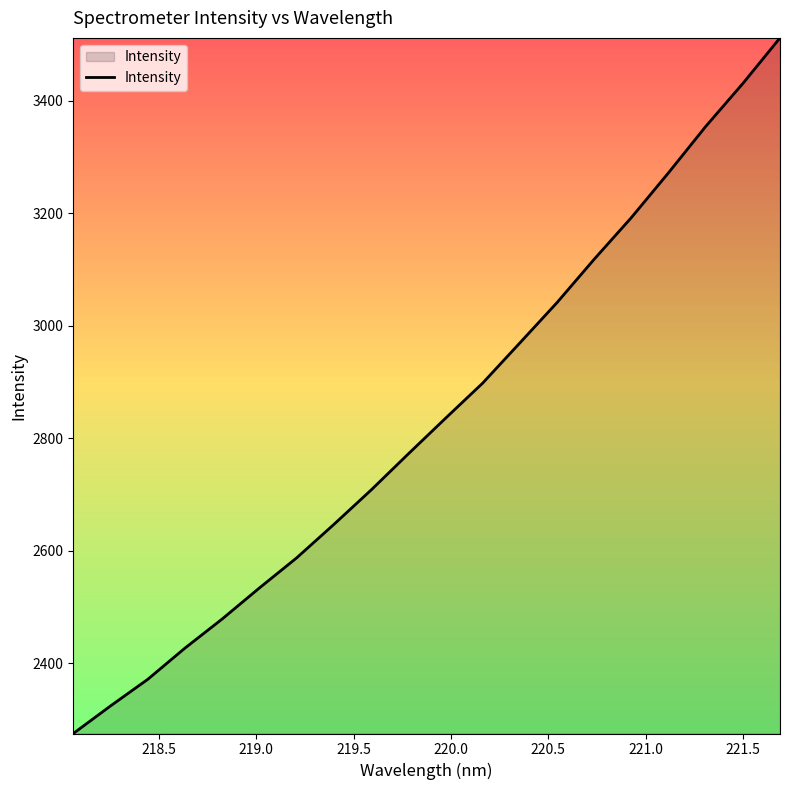

Does the chart have visible grid lines?

No